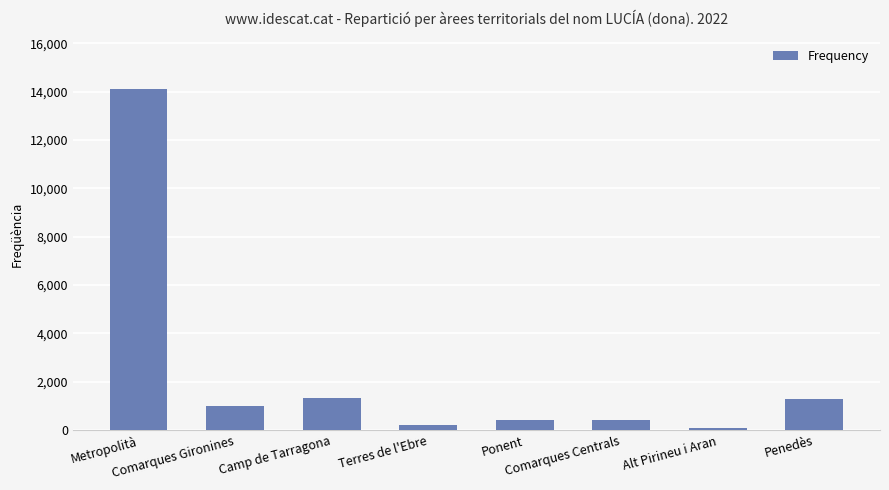

What is the average value?

2357